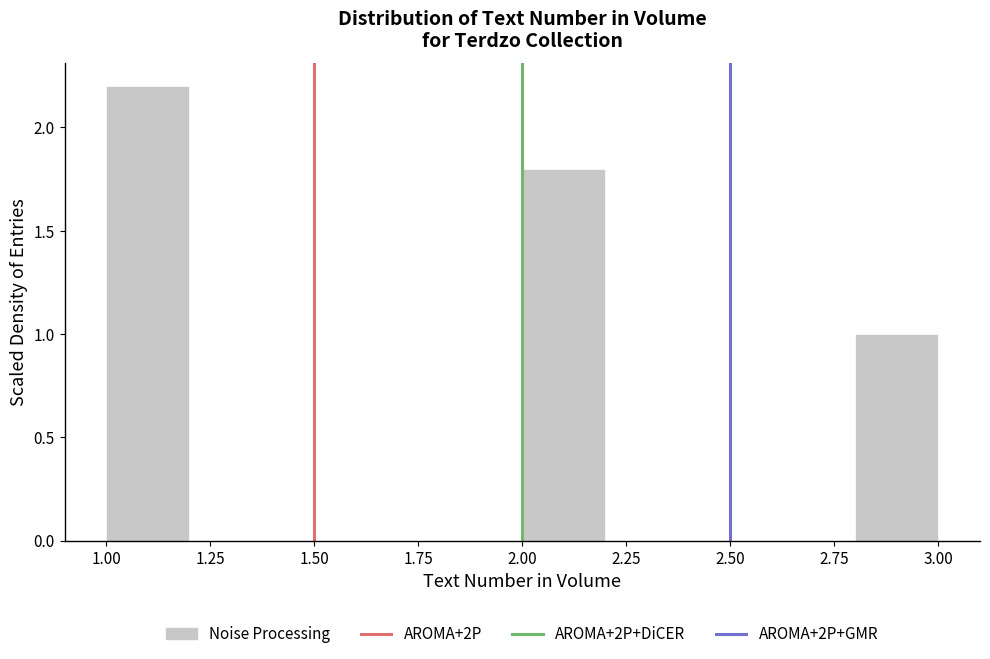

What is the height of the bar covering 2.0 to 2.2 on the x-axis? The values are not printed on the chart, so give them approximately, as read against the axis.

1.8